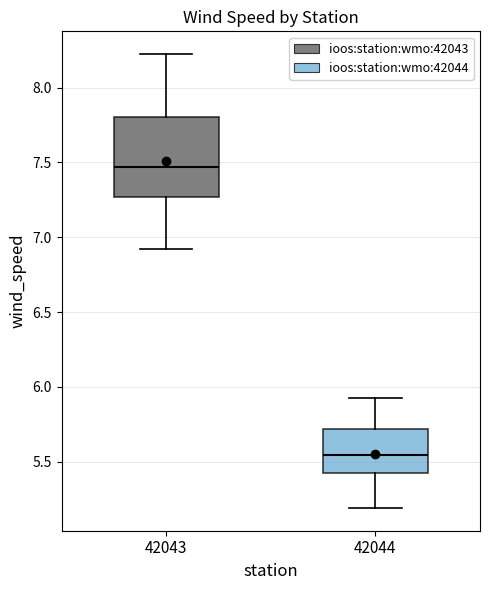

Reading left to right, read every box against the y-axis: the position of its median line, the range the box covers, and the ends of its whiskers. The values are not printed on the chart, so give them approximately, as read against the axis.

42043: median 7.45, box 7.25 to 7.80, whiskers 6.90 to 8.20
42044: median 5.55, box 5.45 to 5.70, whiskers 5.20 to 5.90